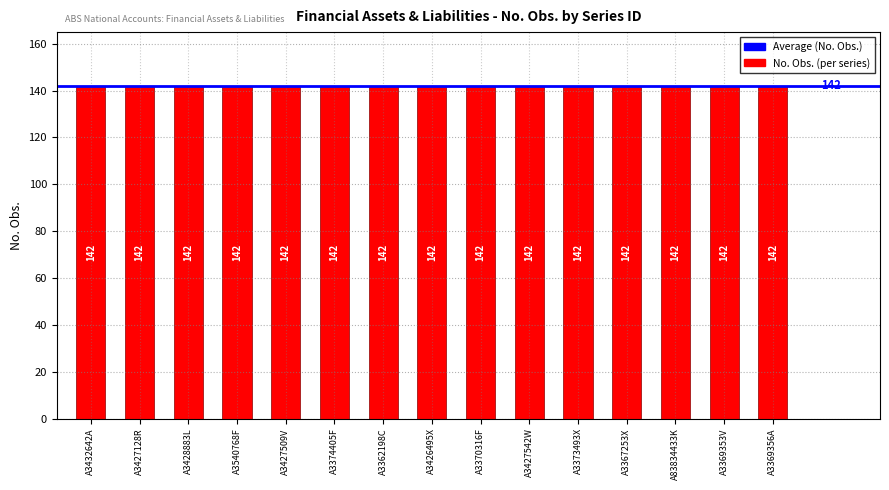

What is the label of the 11th bar from the left?

A3373493X